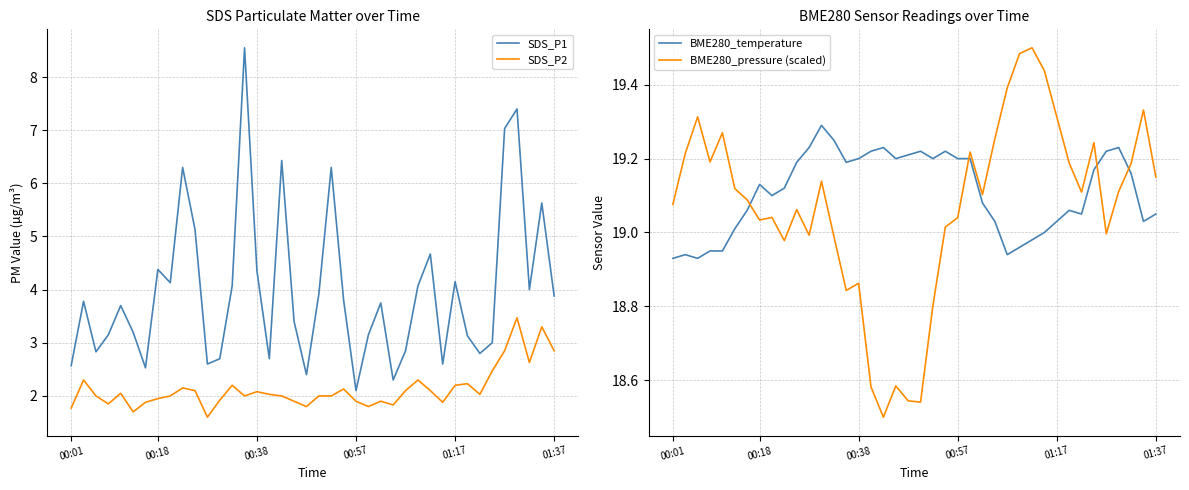

What position from the left is 19?

20